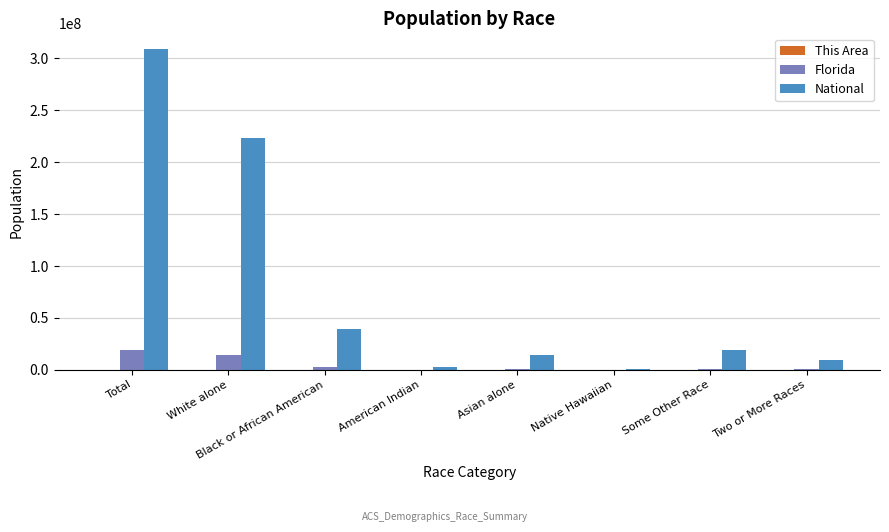

Is it true that National equals 9009073 at Two or More Races?

True